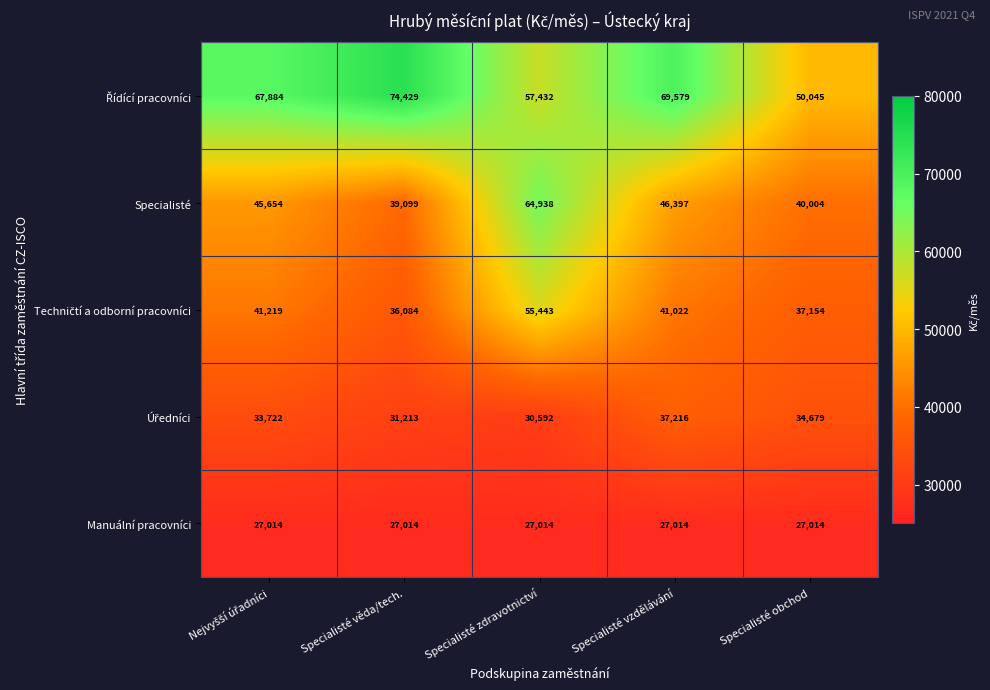

The value of Specialisté at Specialisté obchod is 14322. True or false?

False